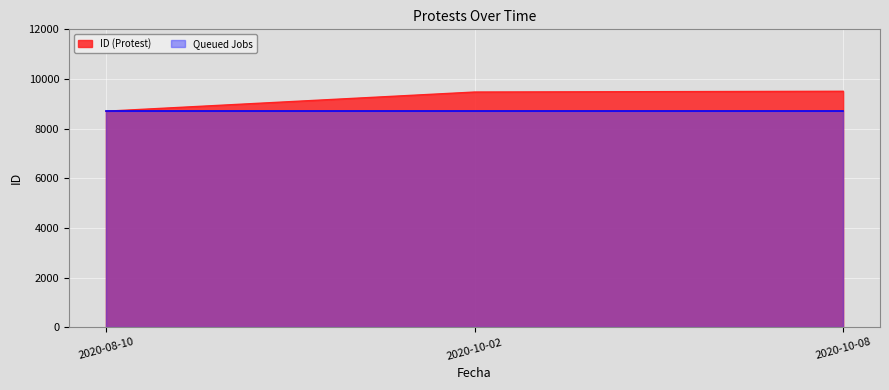

What is the difference between the values at 2020-08-10 and 2020-10-02?

772